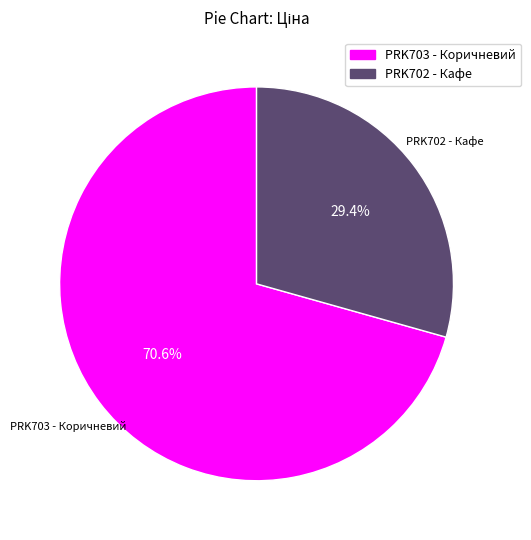

Is there a majority slice in this chart?

Yes